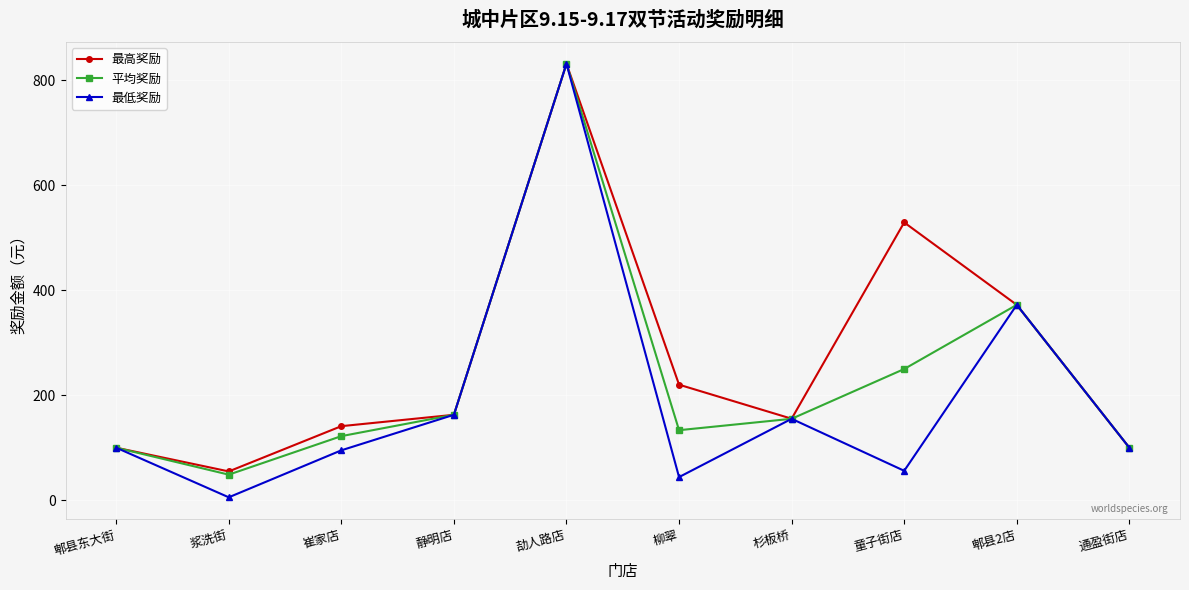

Is it true that 最高奖励 equals 372.0 at 郫县2店?

True